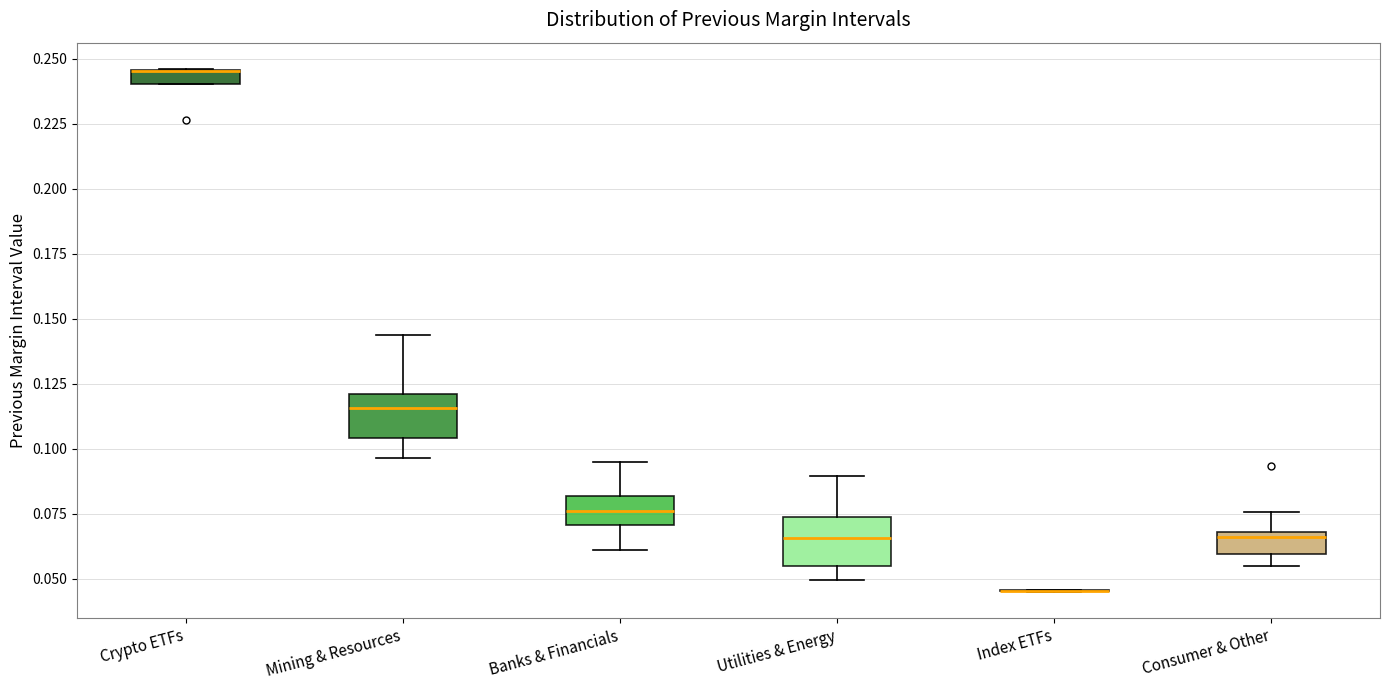

Where is the lower edge of the box for Utilities & Energy on the y-axis? The values are not printed on the chart, so give them approximately, as read against the axis.

0.055